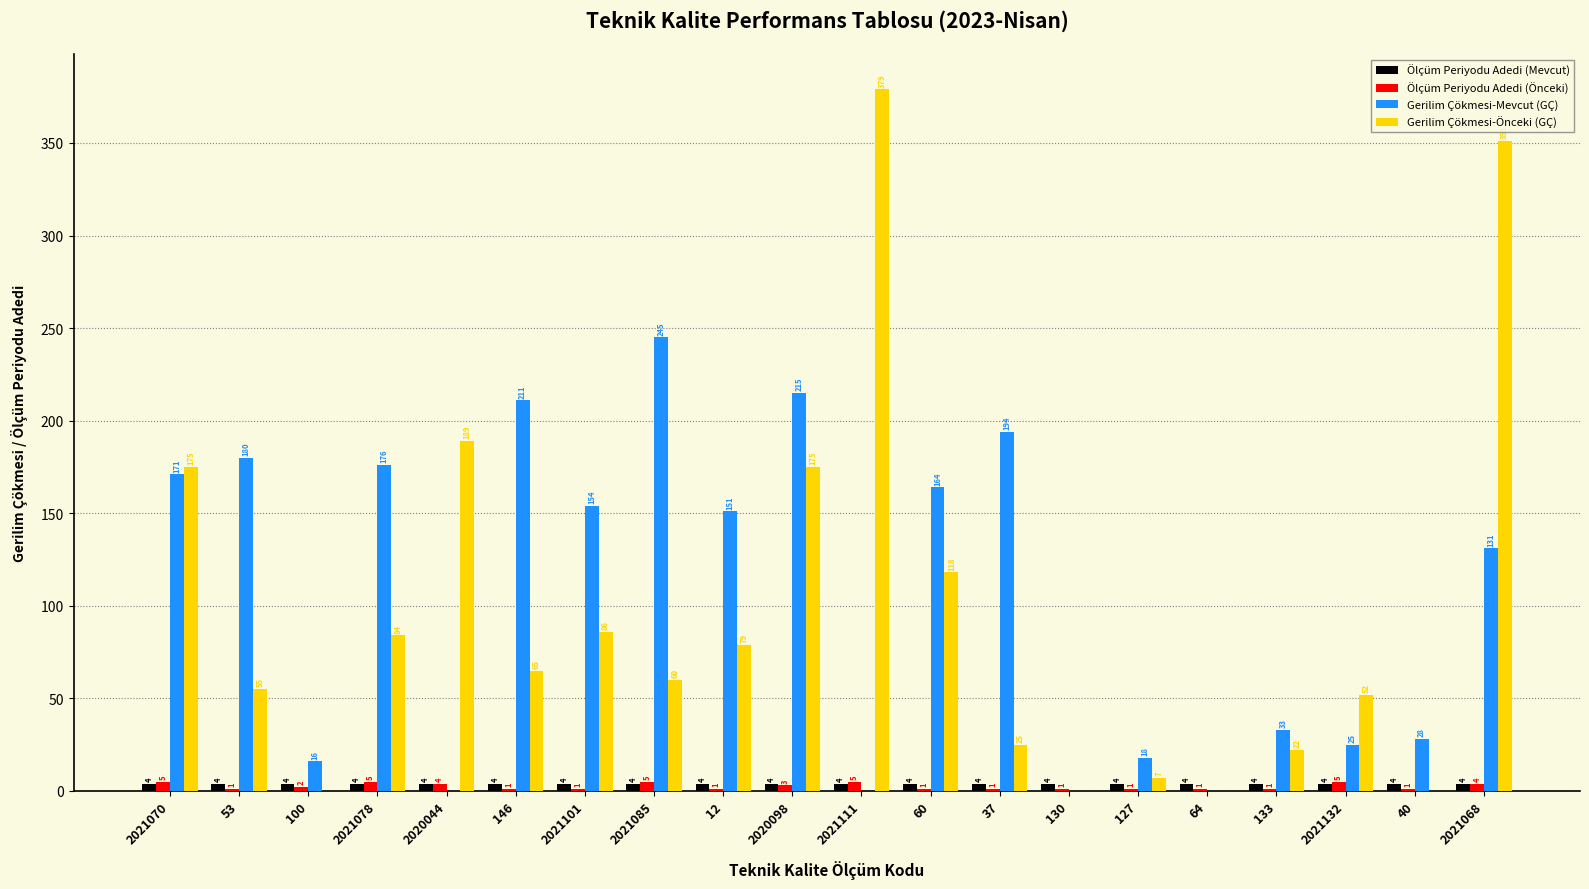

Reading left to right, list all the values displayed in this chart.

Ölçüm Periyodu Adedi (Mevcut): 2021070=4	53=4	100=4	2021078=4	2020044=4	146=4	2021101=4	2021085=4	12=4	2020098=4	2021111=4	60=4	37=4	130=4	127=4	64=4	133=4	2021132=4	40=4	2021068=4
Ölçüm Periyodu Adedi (Önceki): 2021070=5	53=1	100=2	2021078=5	2020044=4	146=1	2021101=1	2021085=5	12=1	2020098=3	2021111=5	60=1	37=1	130=1	127=1	64=1	133=1	2021132=5	40=1	2021068=4
Gerilim Çökmesi-Mevcut (GÇ): 2021070=171	53=180	100=16	2021078=176	2020044=0	146=211	2021101=154	2021085=245	12=151	2020098=215	2021111=0	60=164	37=194	130=0	127=18	64=0	133=33	2021132=25	40=28	2021068=131
Gerilim Çökmesi-Önceki (GÇ): 2021070=175	53=55	100=0	2021078=84	2020044=189	146=65	2021101=86	2021085=60	12=79	2020098=175	2021111=379	60=118	37=25	130=0	127=7	64=0	133=22	2021132=52	40=0	2021068=351